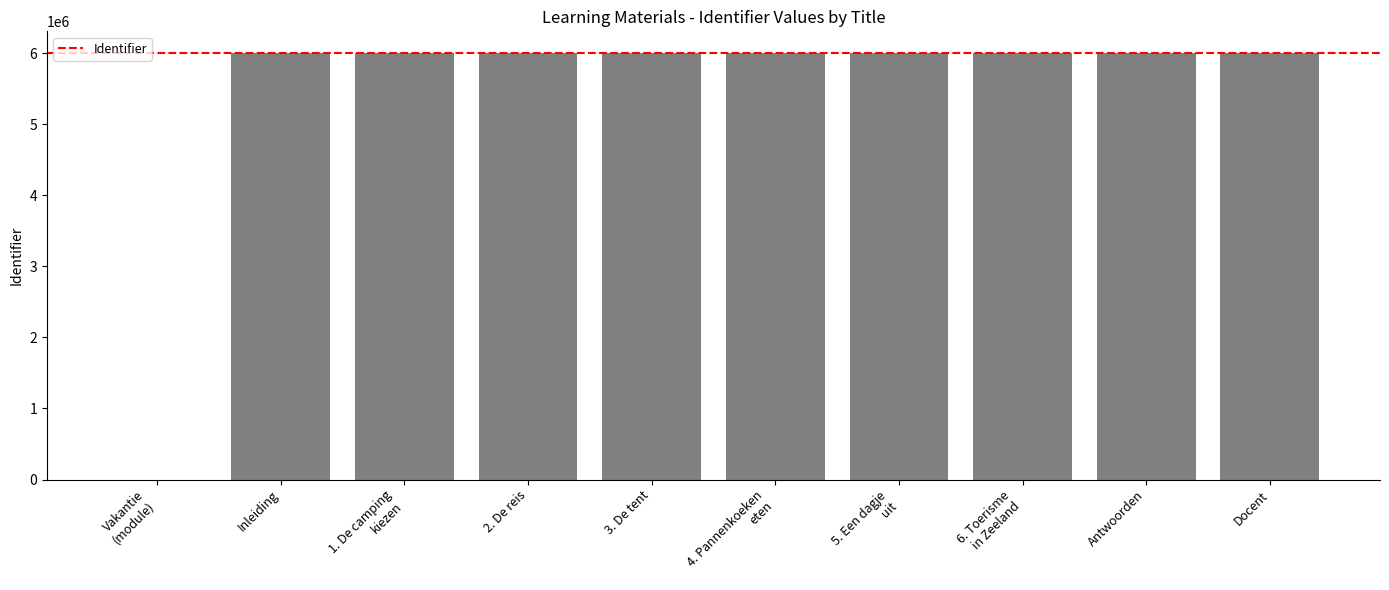

How many positive values are there?

9